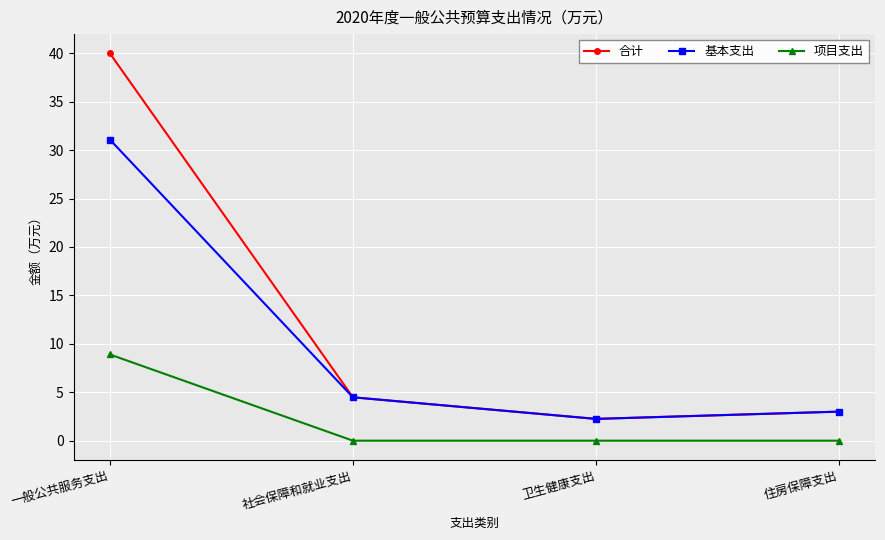

What is the difference between the highest and lowest values at 社会保障和就业支出?

4.5